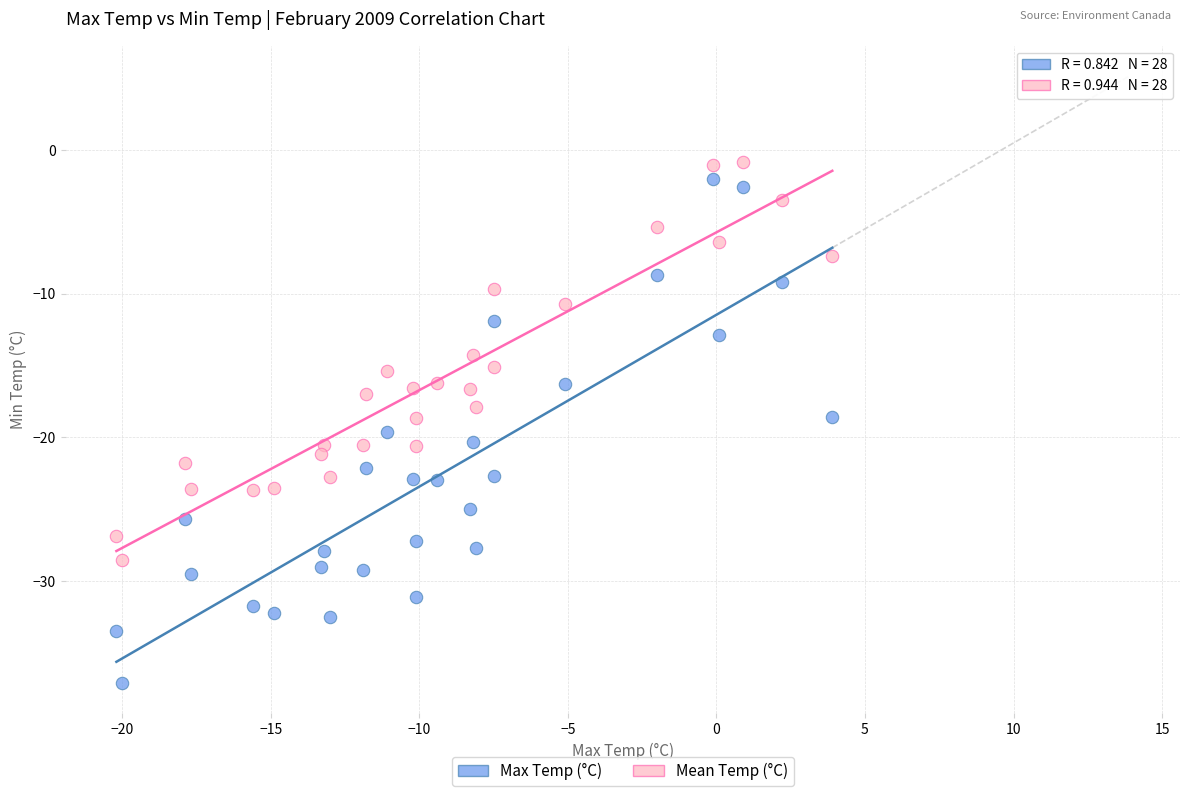

Which series has the largest Y range (max minus min)?

Max Temp (°C)